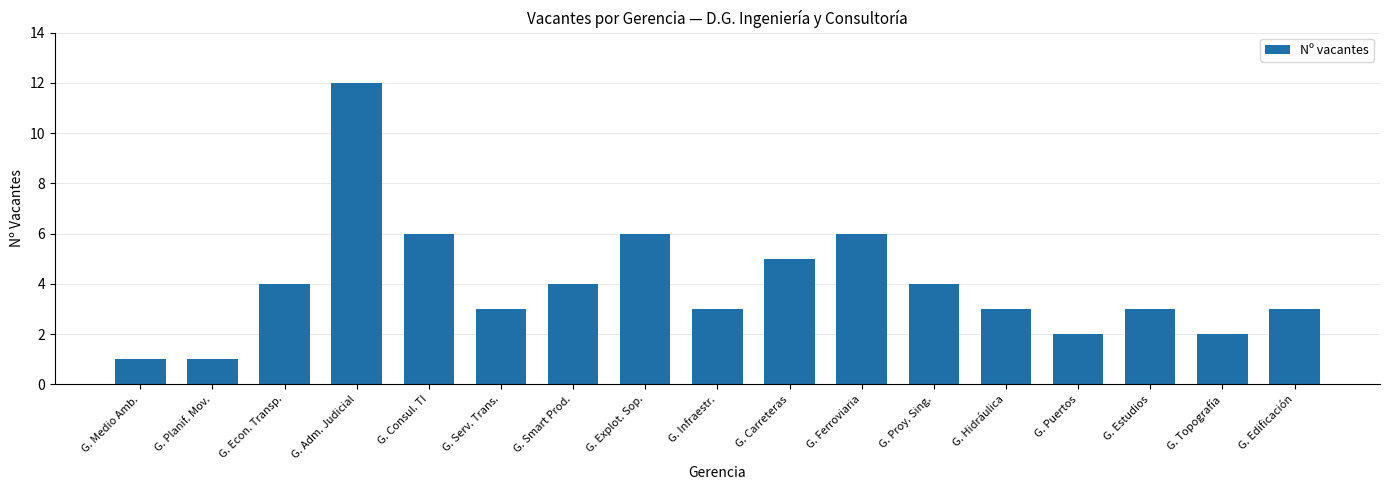

What is the greatest value displayed?

12